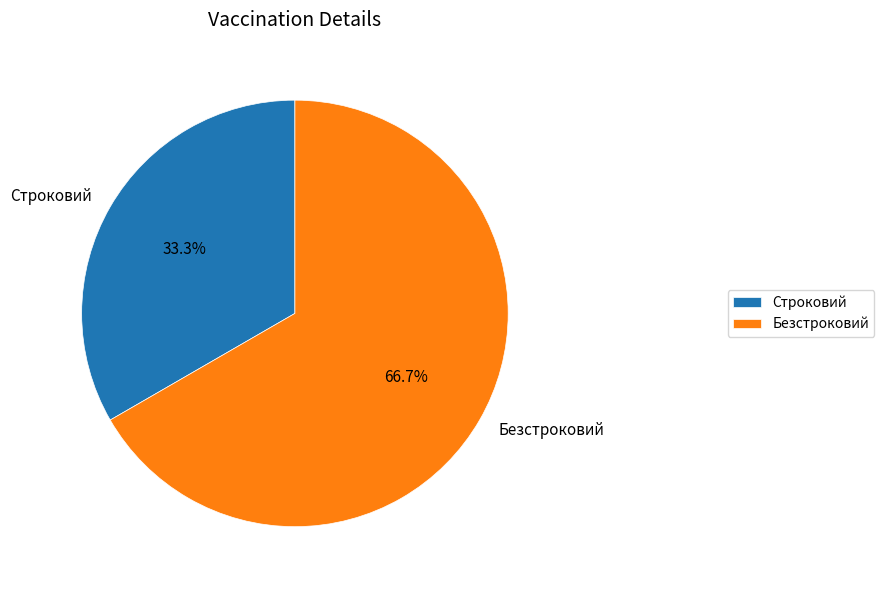

What is the ratio of the value at Строковий to the value at Безстроковий?

0.5